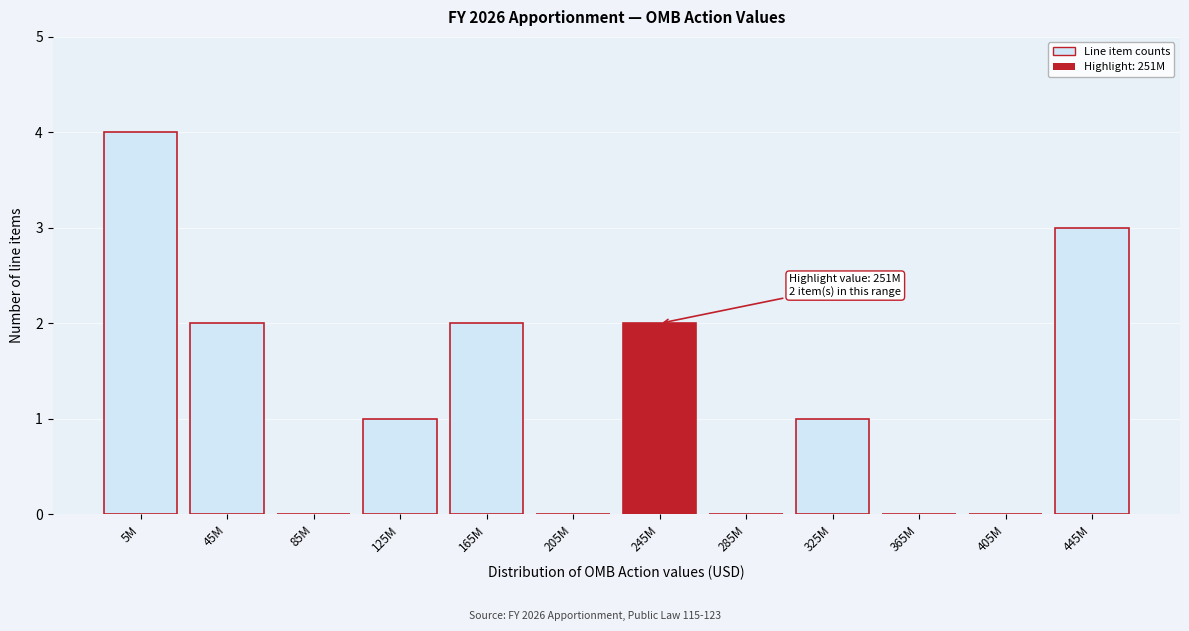

Reading right to left, transcribe all the data shown in this chart.

445M=3	405M=0	365M=0	325M=1	285M=0	245M=2	205M=0	165M=2	125M=1	85M=0	45M=2	5M=4